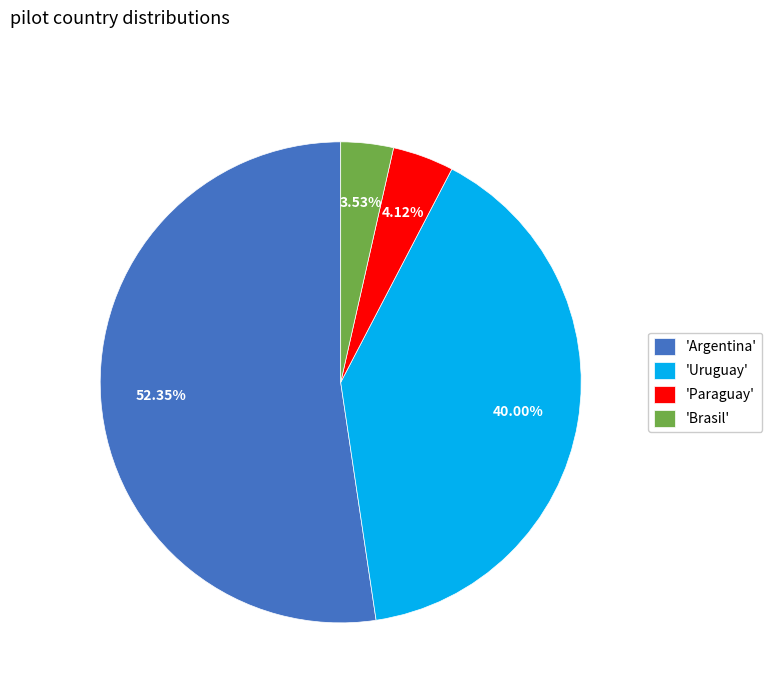

Does 'Argentina' account for over 50% of the chart?

Yes